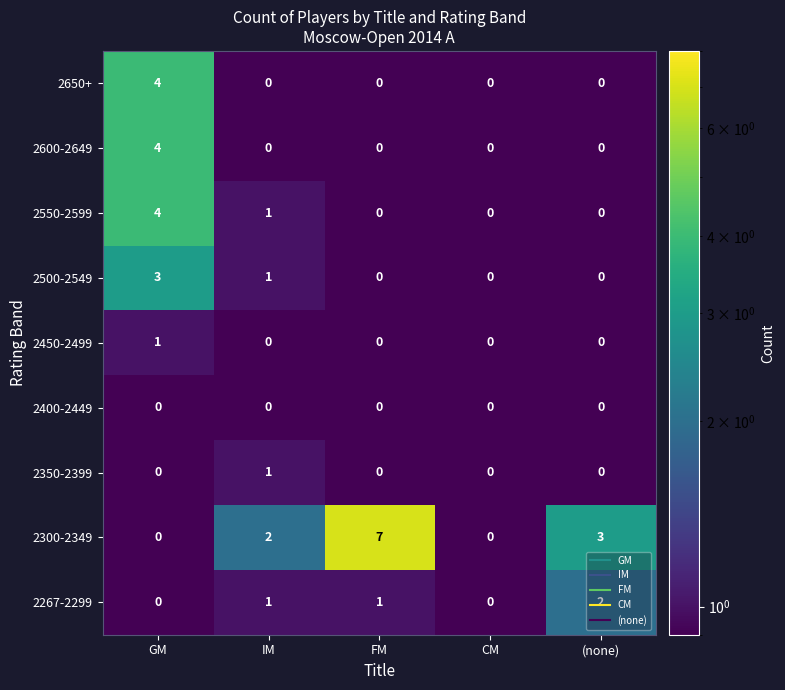

Which series changed the most between GM and FM?

2300-2349